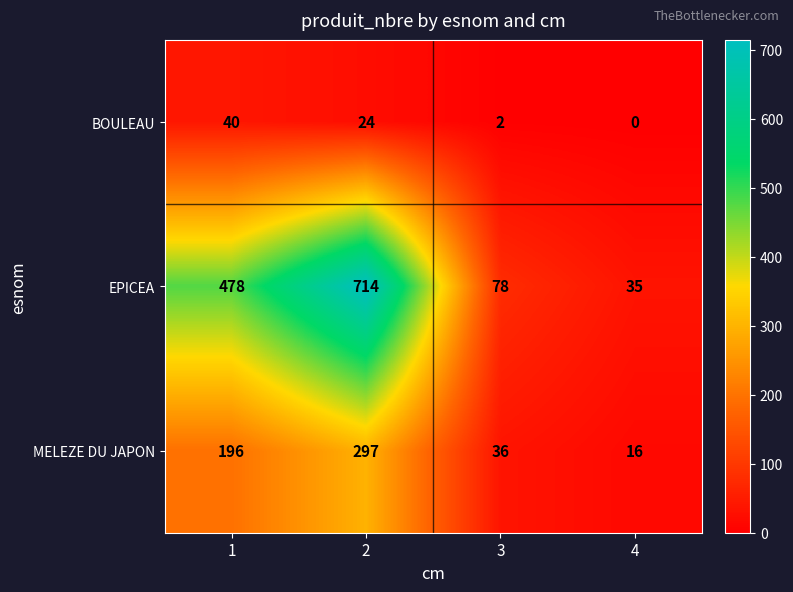

The value of EPICEA at 1 is 140. True or false?

False